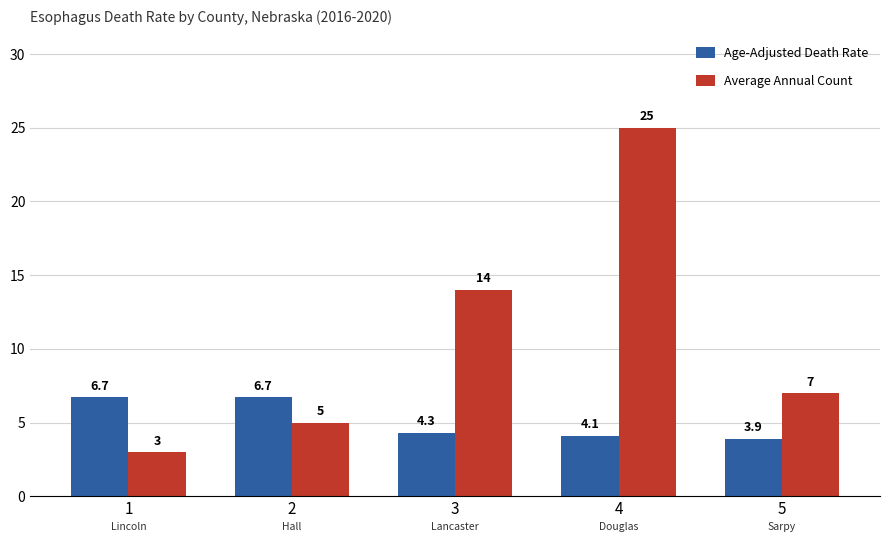

Reading left to right, what are all the values shown in this chart?

Age-Adjusted Death Rate: 6.7	6.7	4.3	4.1	3.9
Average Annual Count: 3.0	5.0	14.0	25.0	7.0